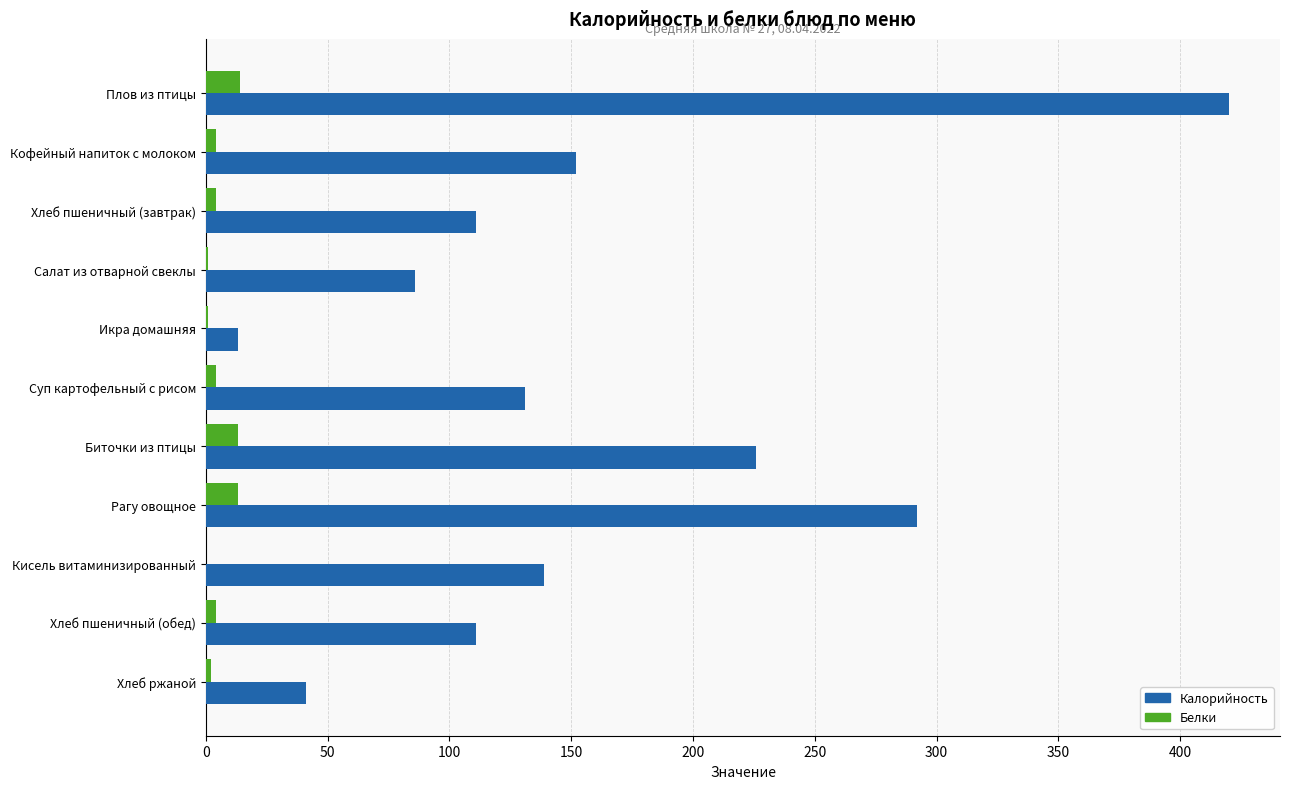

Between Биточки из птицы and Хлеб пшеничный (обед), which series saw the biggest shift?

Калорийность